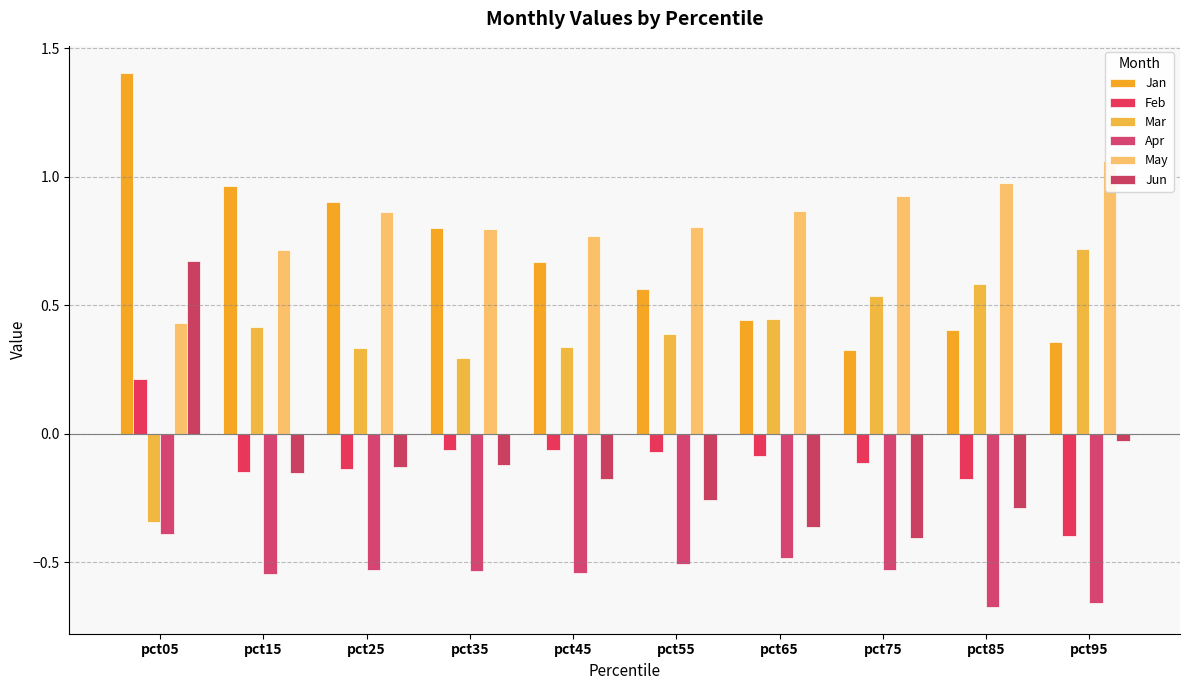

What is the difference between the maximum and minimum values in the Feb series?

0.6